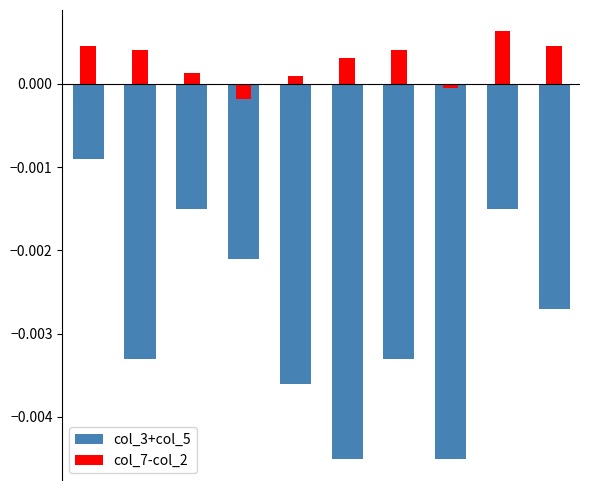

Which category has the lowest value across all series?

5